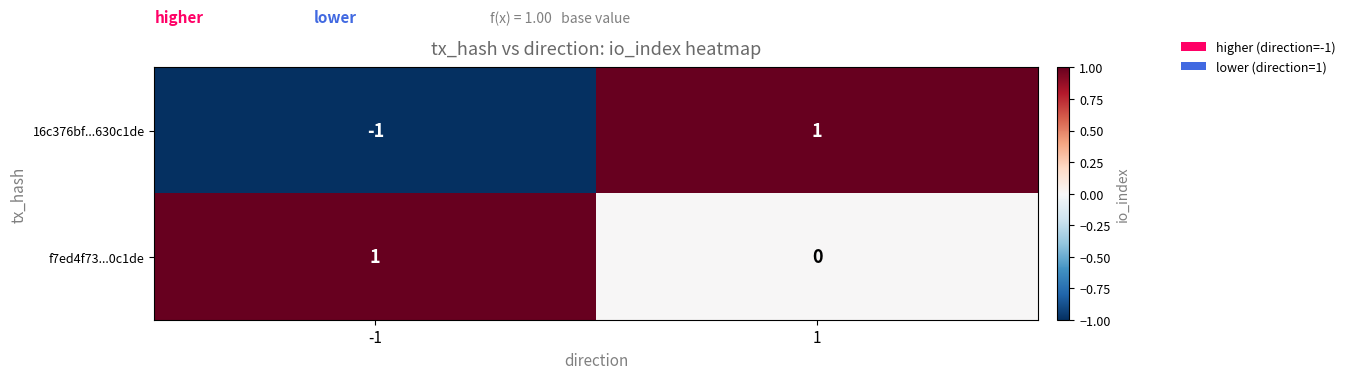

Rank the series by their average value, from lowest to highest.

16c376bf...630c1de, f7ed4f73...0c1de